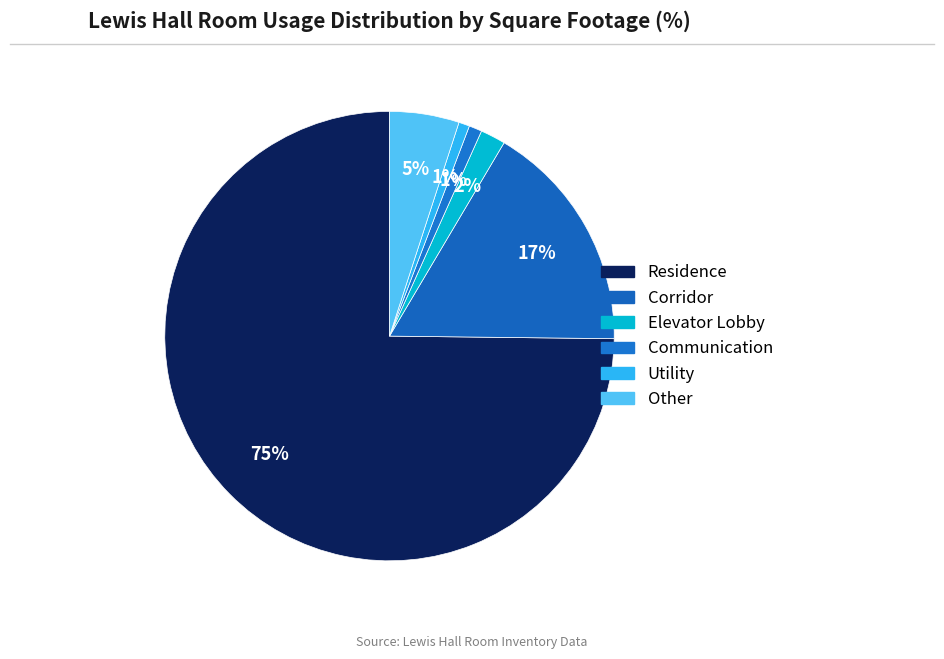

The Elevator Lobby slice represents 17% of the pie. True or false?

False